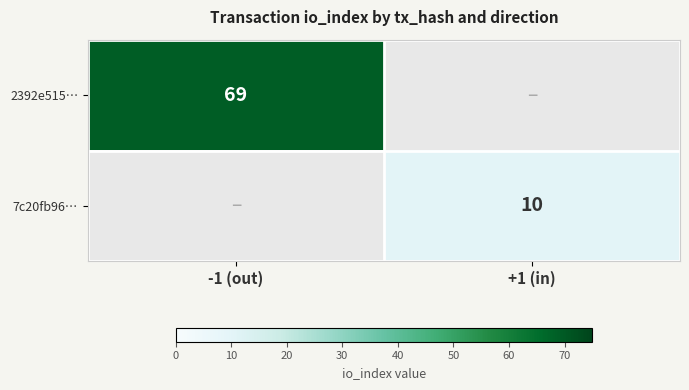

What is the total value across all series at -1 (out)?

69